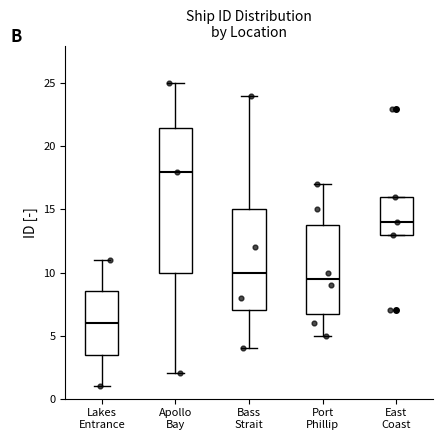

Which box's median line is the lowest?

Lakes Entrance